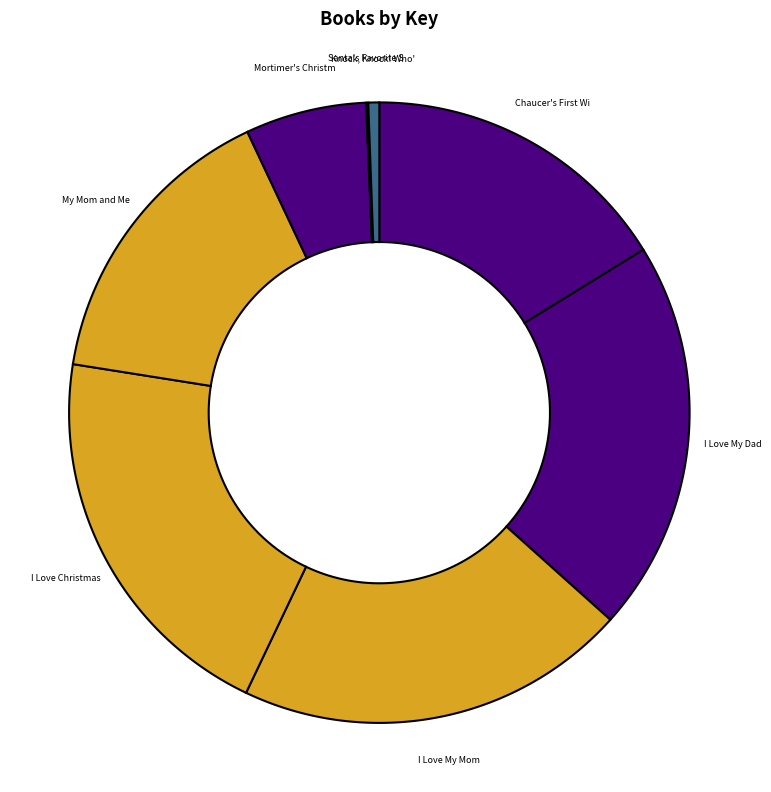

Which category has the biggest portion of the pie?

I Love My Dad